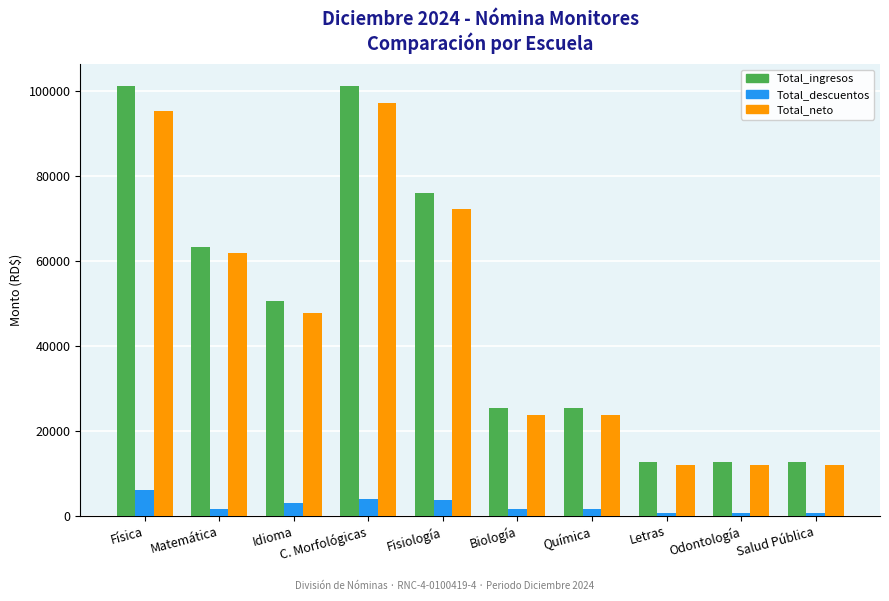

How many bars are there in each group?

3